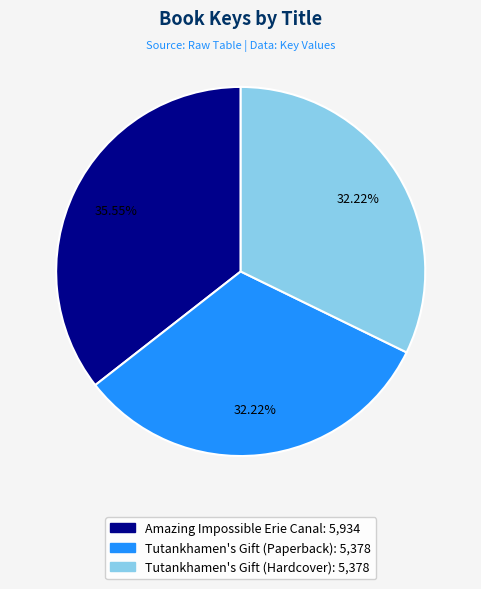

Does Tutankhamen's Gift (Hardcover) account for over 50% of the chart?

No